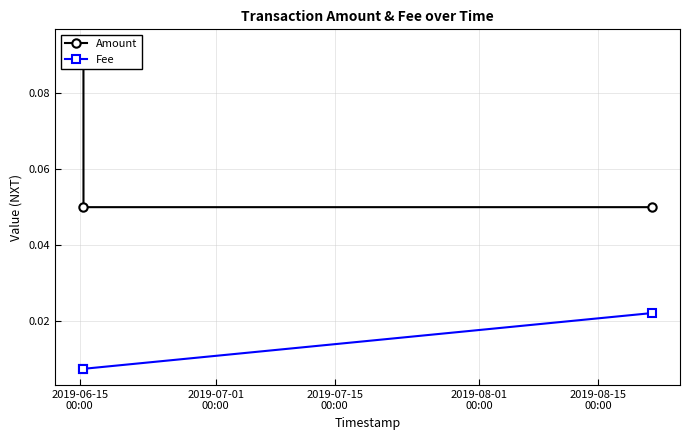

Reading left to right, transcribe all the data shown in this chart.

Amount: 0.1	0.1	0.1
Fee: 0.0	0.0	0.0